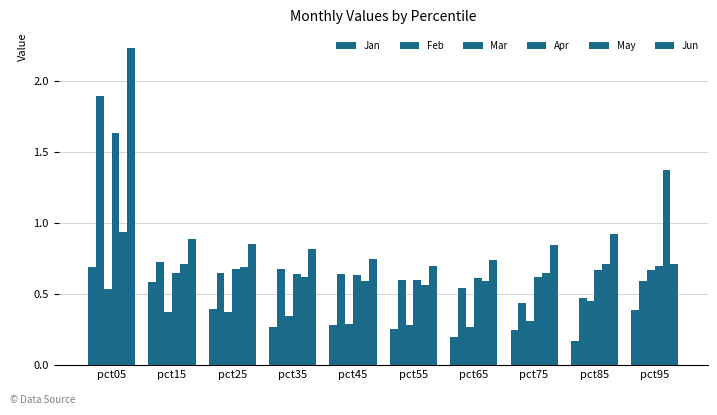

How many series are shown in this chart?

6